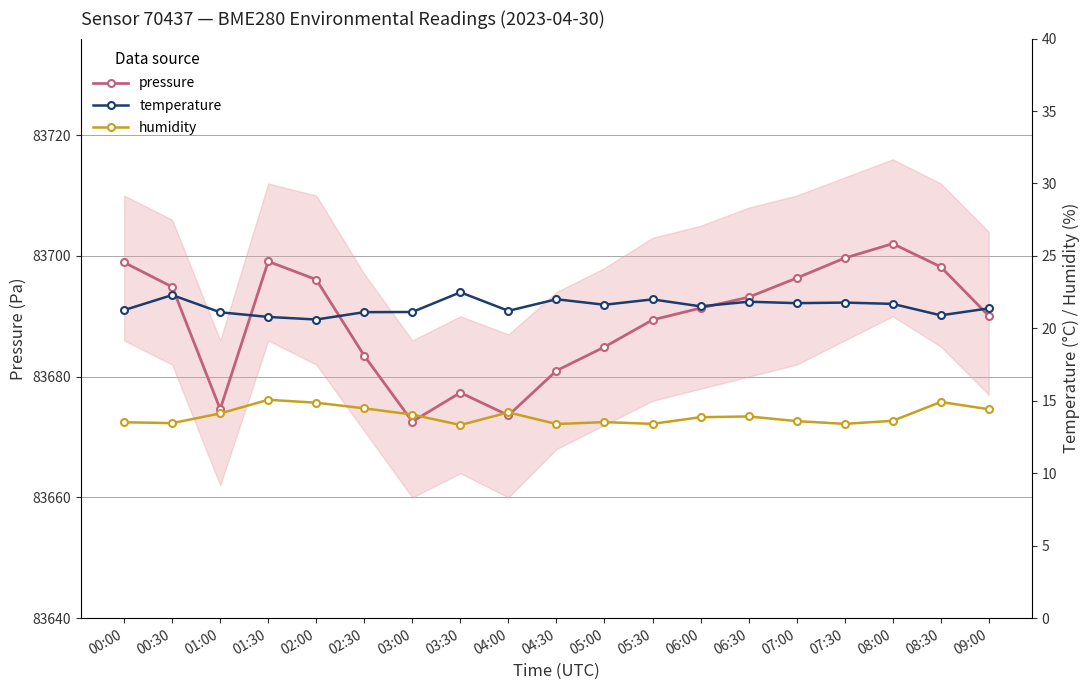

True or false: humidity and temperature cross at least once.

False